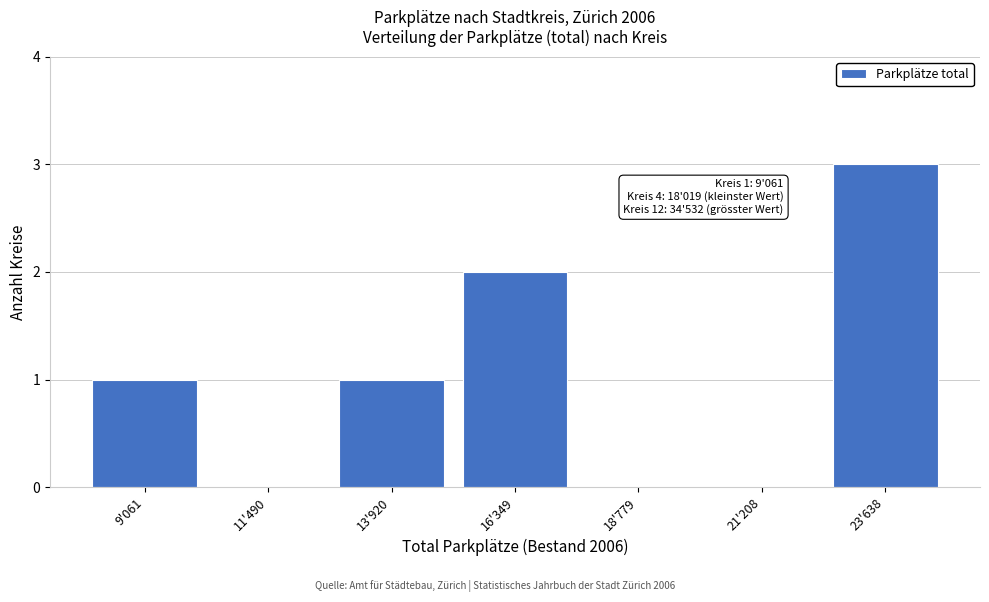

Reading left to right, extract all data points from this chart.

9'061=1	11'490=0	13'920=1	16'349=2	18'779=0	21'208=0	23'638=3